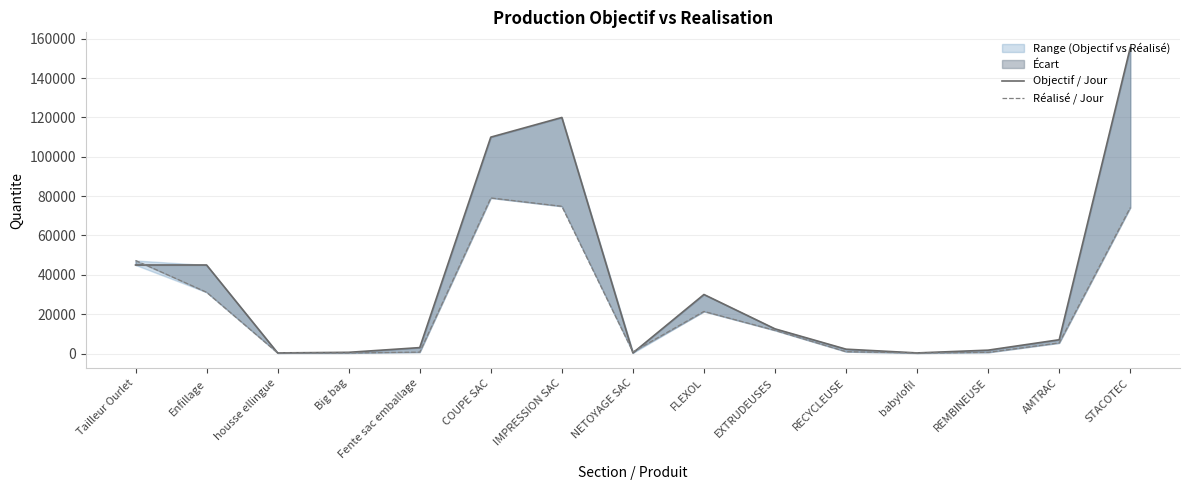

At which category does Objectif / Jour reach its first local valley?

housse ellingue